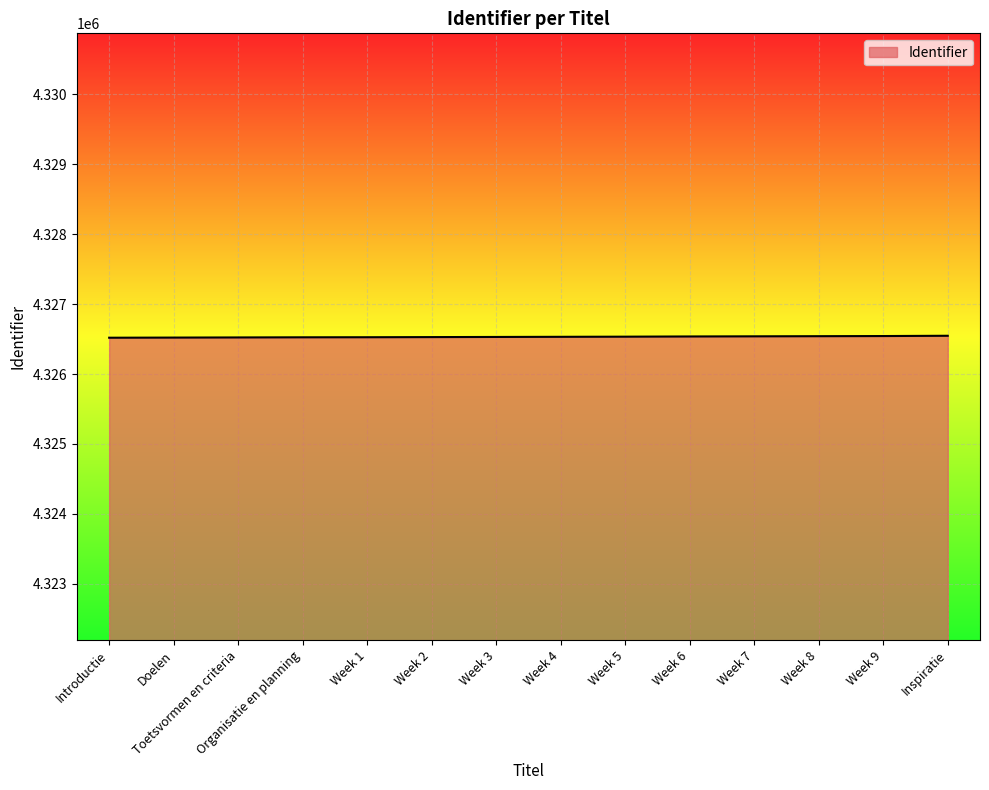

What is the maximum value shown in the chart?

4326547